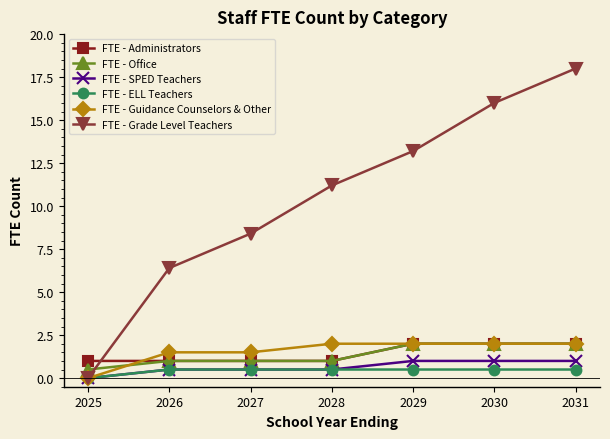

List the labels in order of FTE - Grade Level Teachers value, largest first.

2031, 2030, 2029, 2028, 2027, 2026, 2025